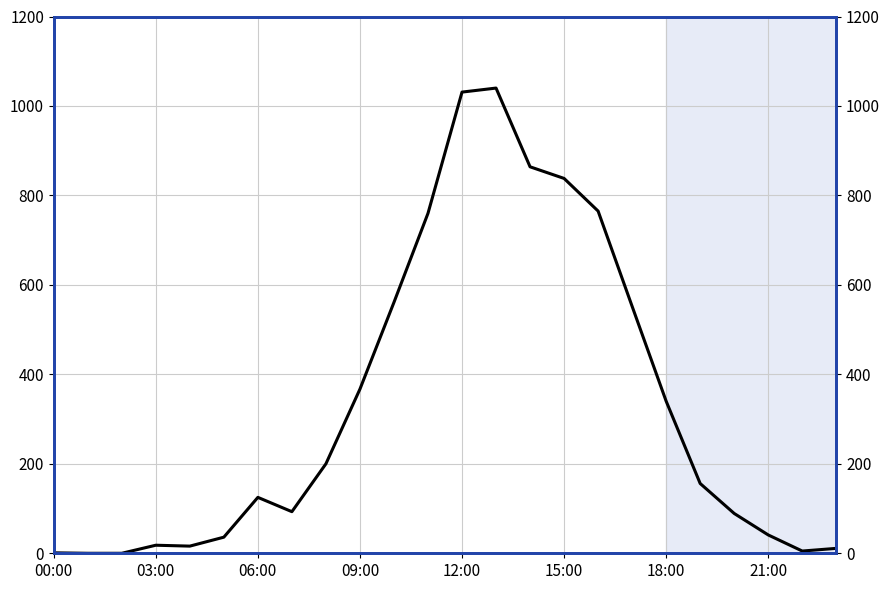

What is the value of the 16th point from the left?

838